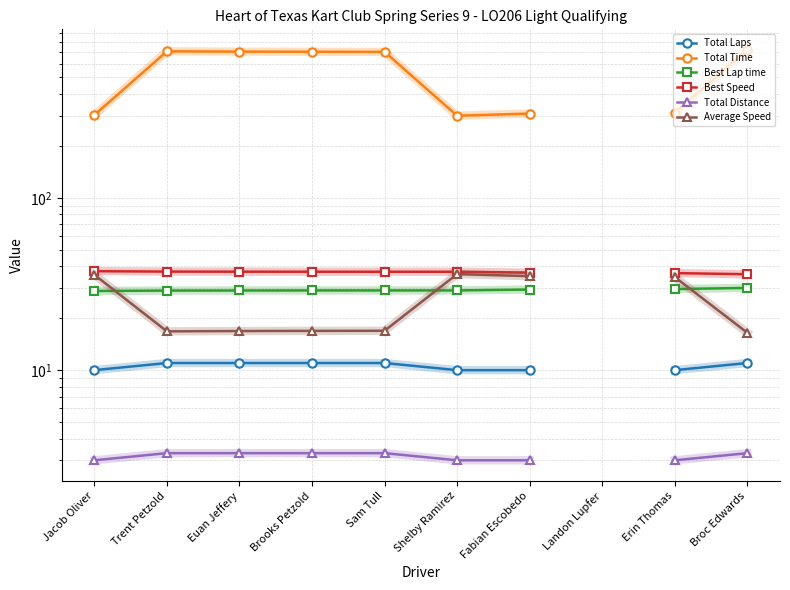

Between Euan Jeffery and Broc Edwards, which series saw the biggest shift?

Total Time